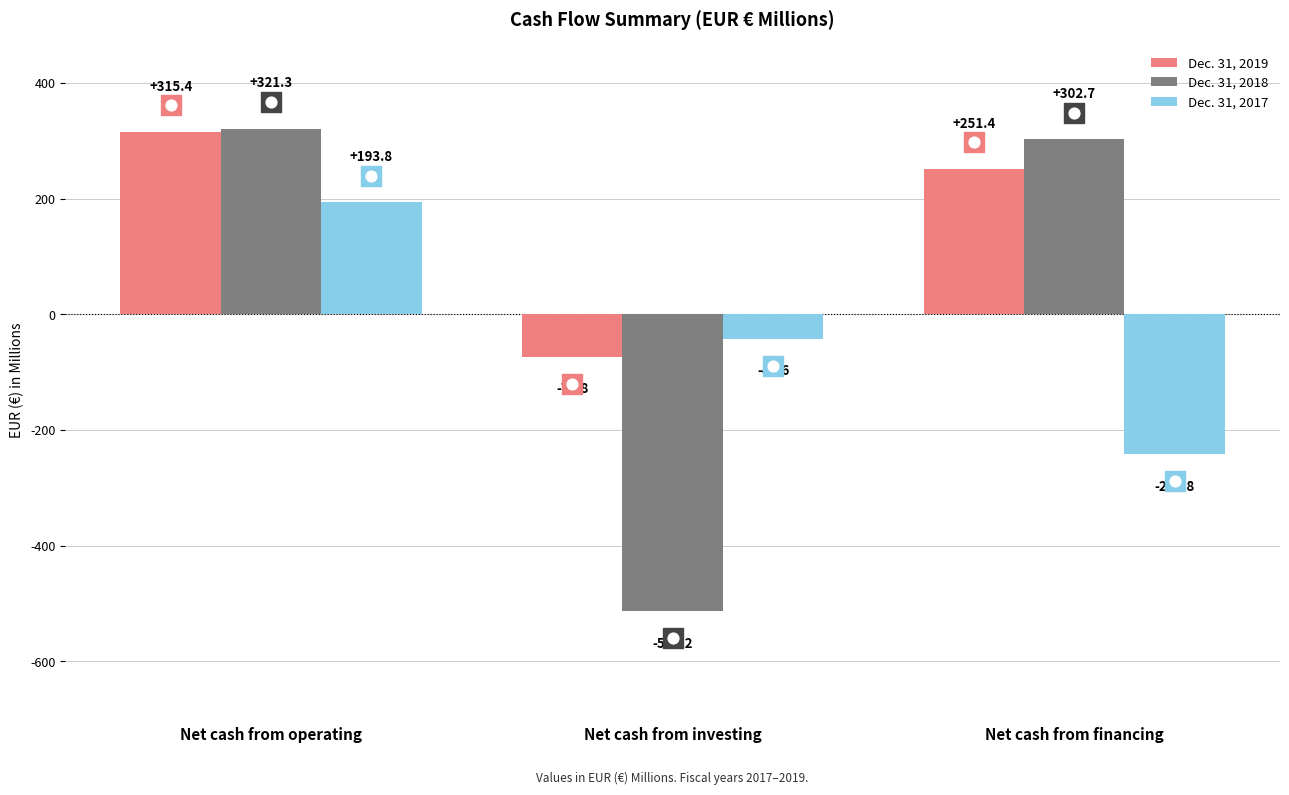

Which series has the largest total across all categories?

Dec. 31, 2019